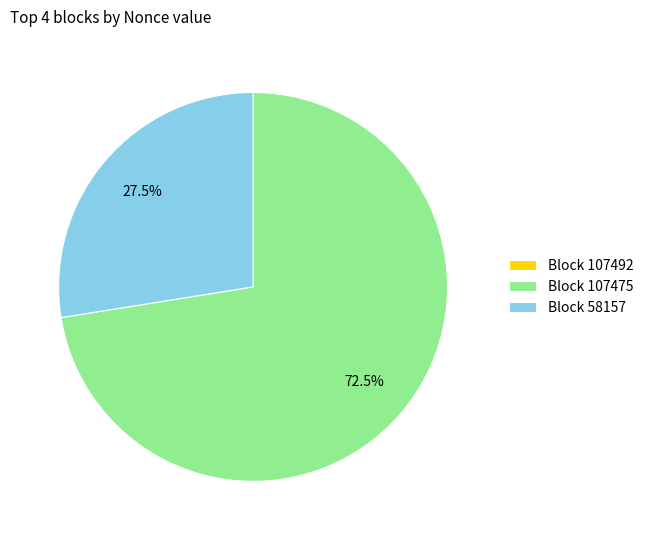

Does any single category account for the majority?

Yes